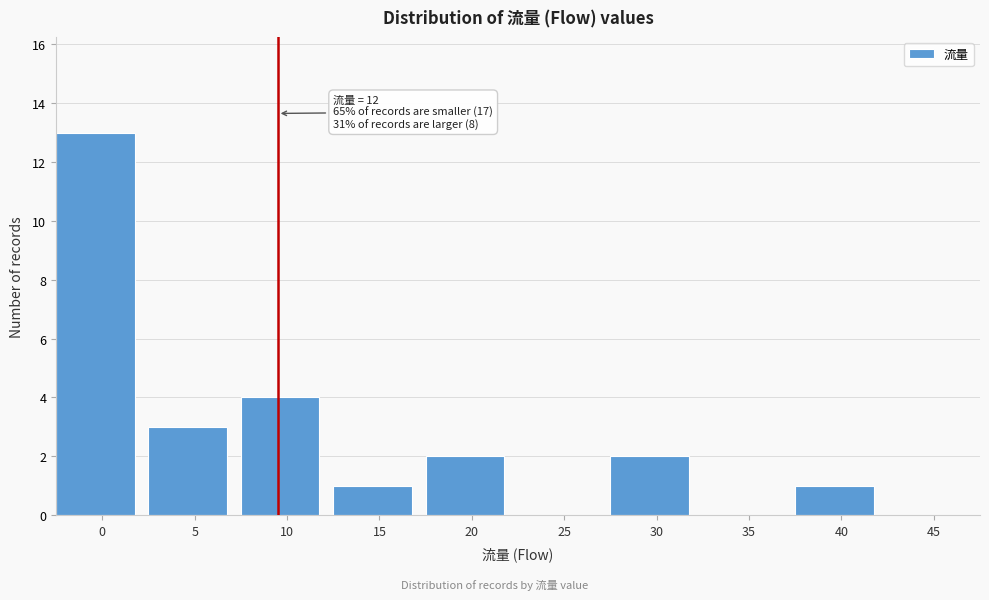

Reading left to right, transcribe all the data shown in this chart.

0=13	5=3	10=4	15=1	20=2	25=0	30=2	35=0	40=1	45=0